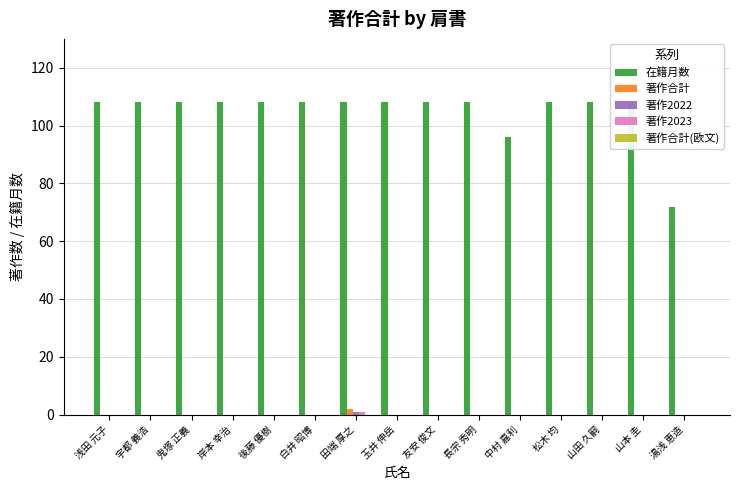

What position from the right is 後藤 優樹?

11